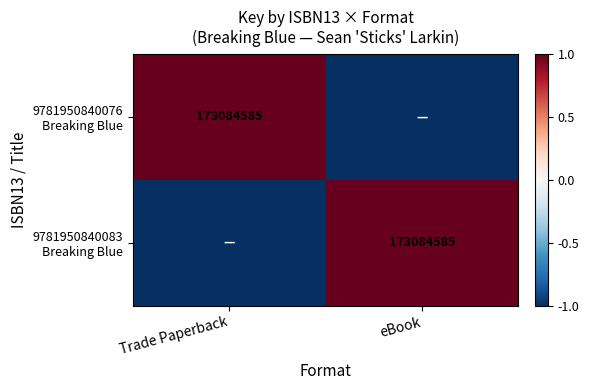

Is it true that 9781950840083 Breaking Blue equals 2 at eBook?

False